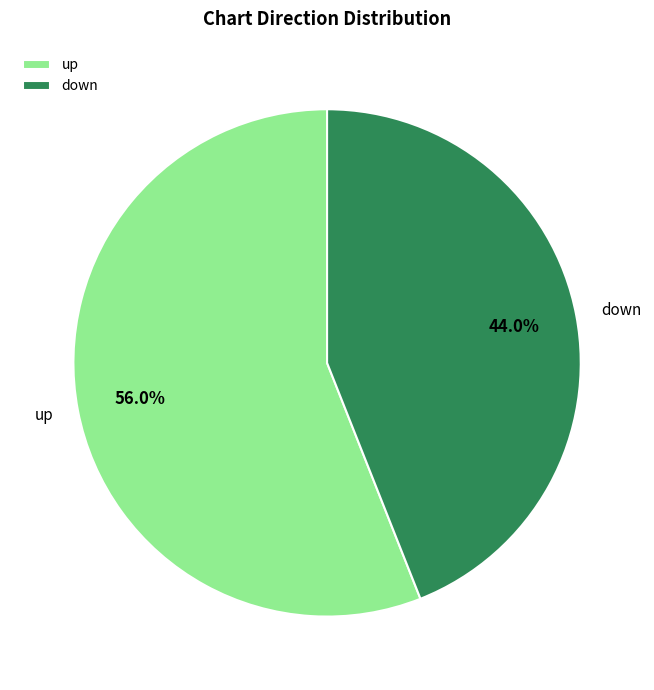

True or false: down accounts for 44% of the total.

True